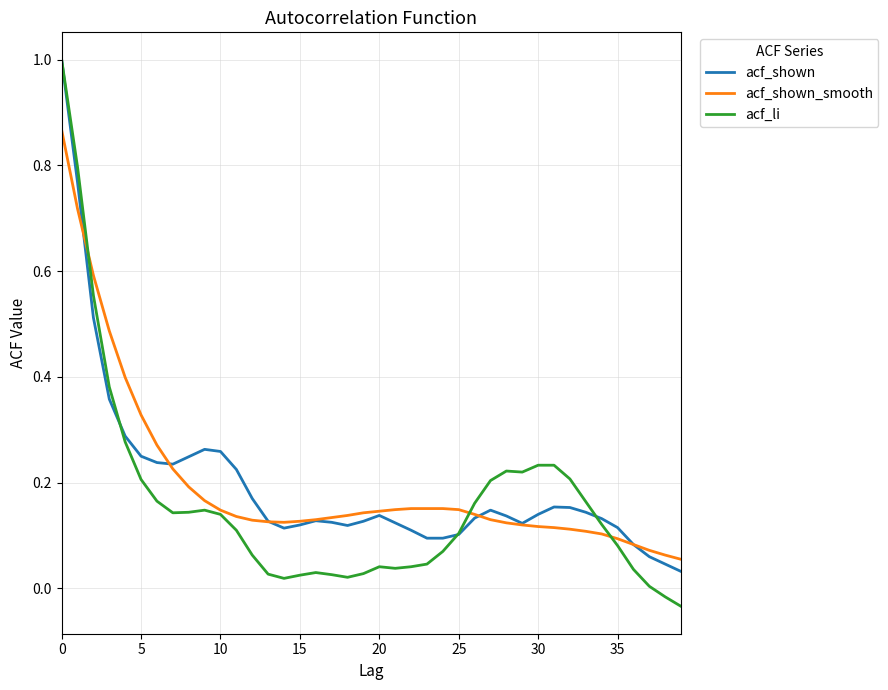

Which series has the largest range (max minus min)?

acf_li